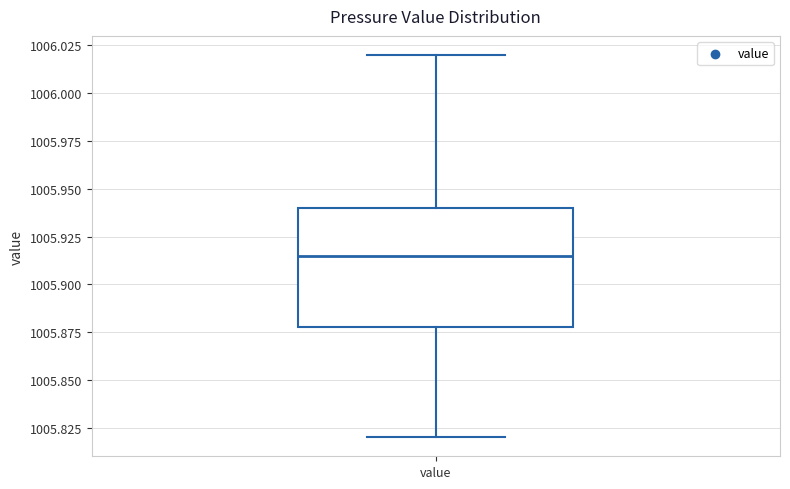

Read this box plot against the y-axis: the position of the median line, the range covered by the box, and the ends of both whiskers. The values are not printed on the chart, so give them approximately, as read against the axis.

median 1005.915, box 1005.880 to 1005.940, whiskers 1005.820 to 1006.020